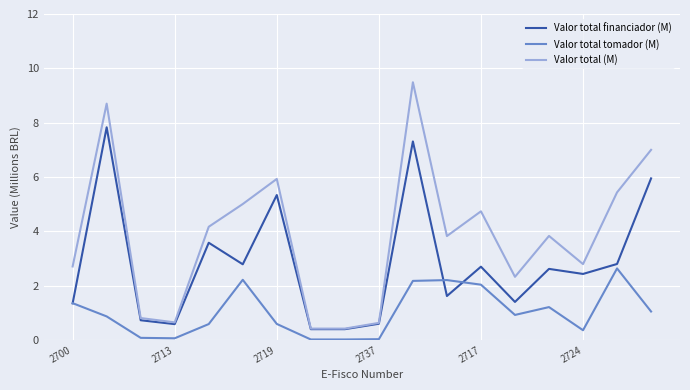

Does the chart have visible grid lines?

Yes